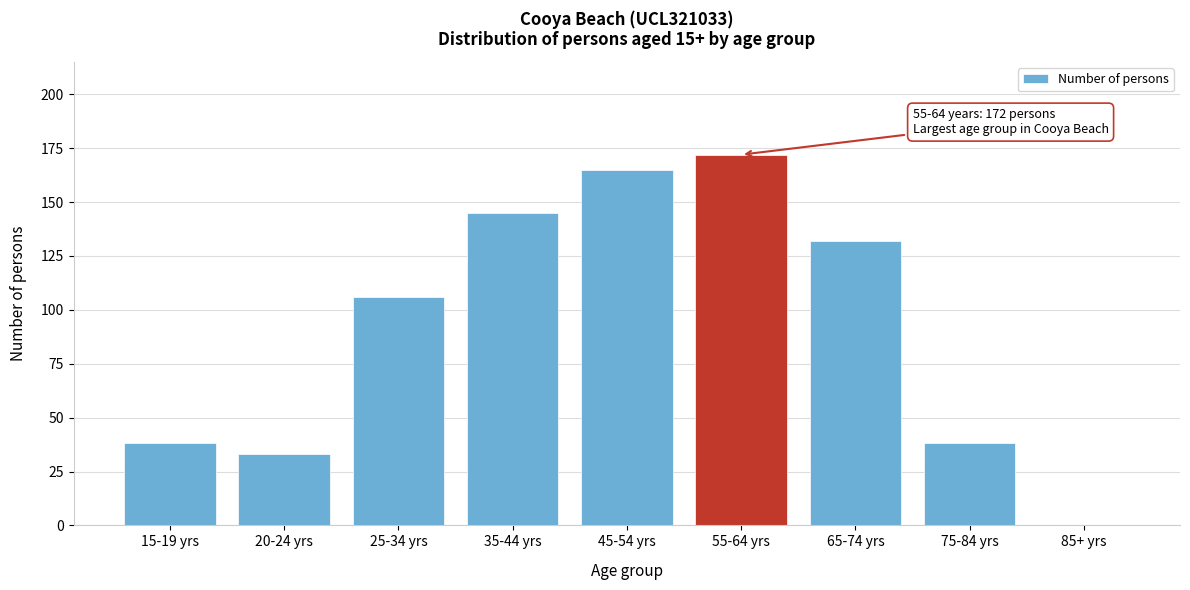

Reading left to right, transcribe all the data shown in this chart.

15-19 yrs=38	20-24 yrs=33	25-34 yrs=106	35-44 yrs=145	45-54 yrs=165	55-64 yrs=172	65-74 yrs=132	75-84 yrs=38	85+ yrs=0